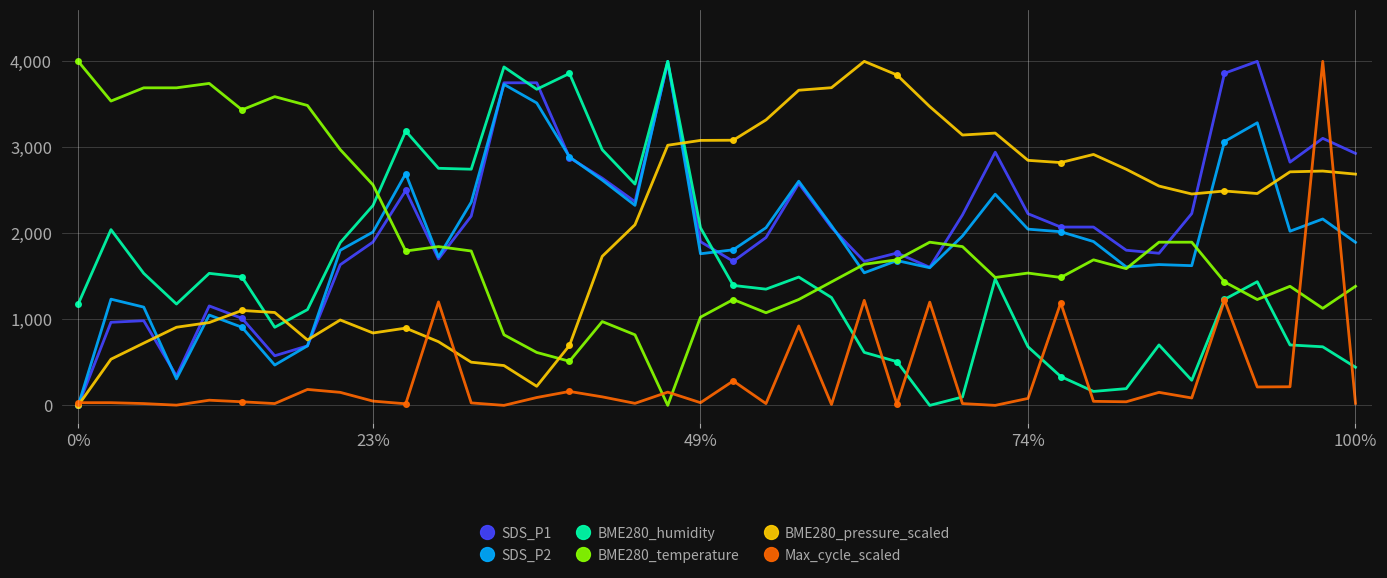

Count the number of data series in this chart.

6